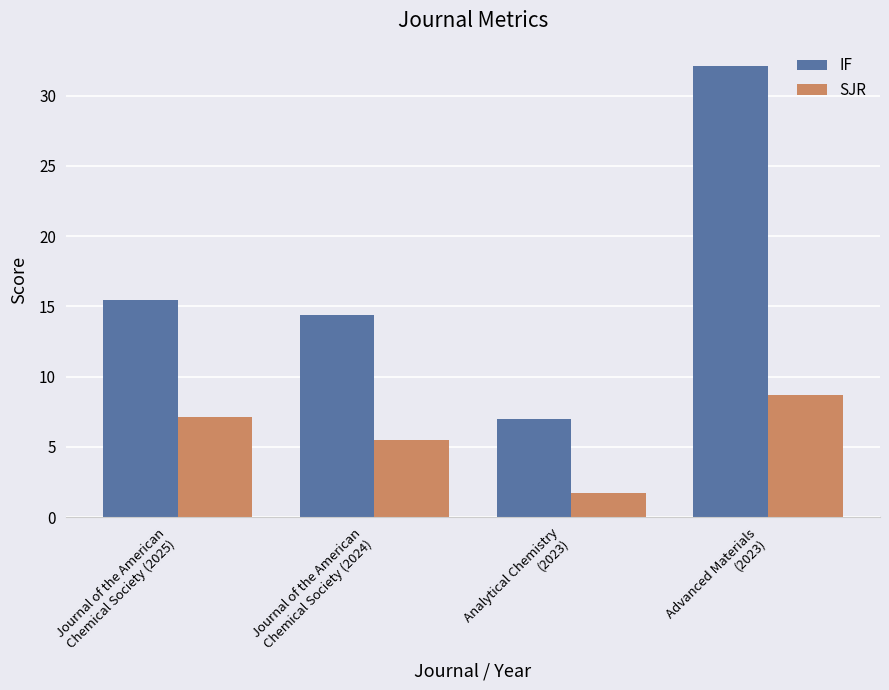

Between Journal of the American
Chemical Society (2024) and Analytical Chemistry
(2023), which series saw the biggest shift?

IF